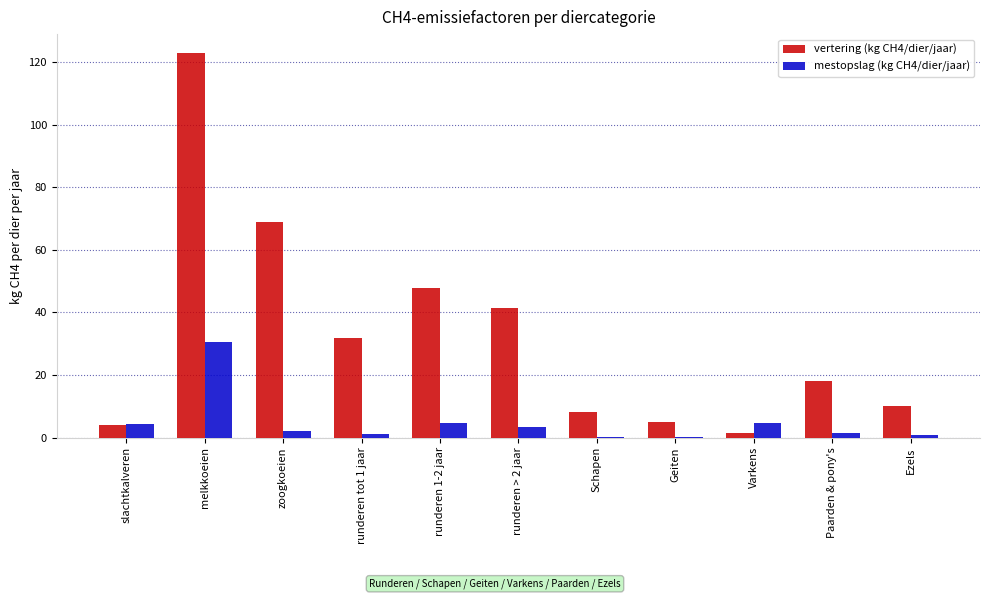

What is the maximum value for mestopslag (kg CH4/dier/jaar)?

30.5